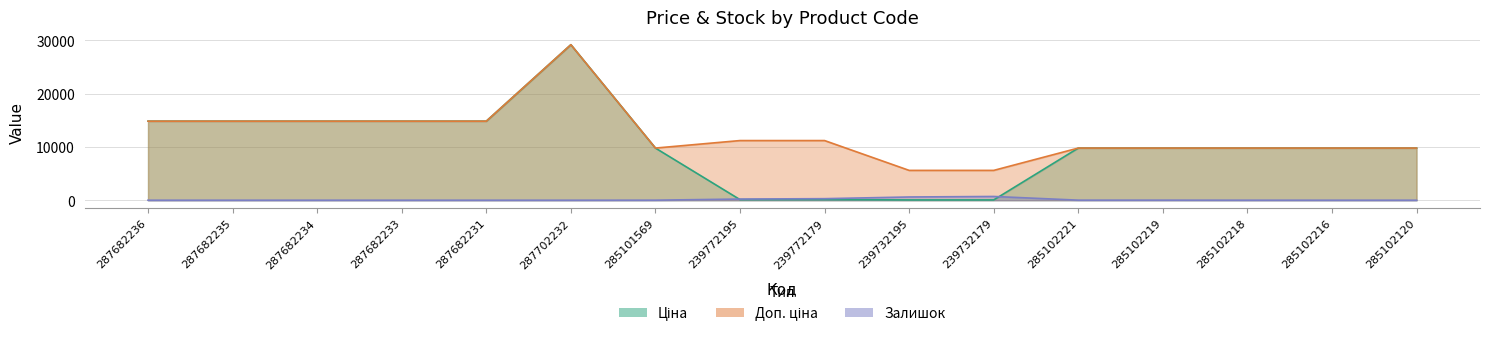

True or false: Ціна and Доп. ціна cross at least once.

False